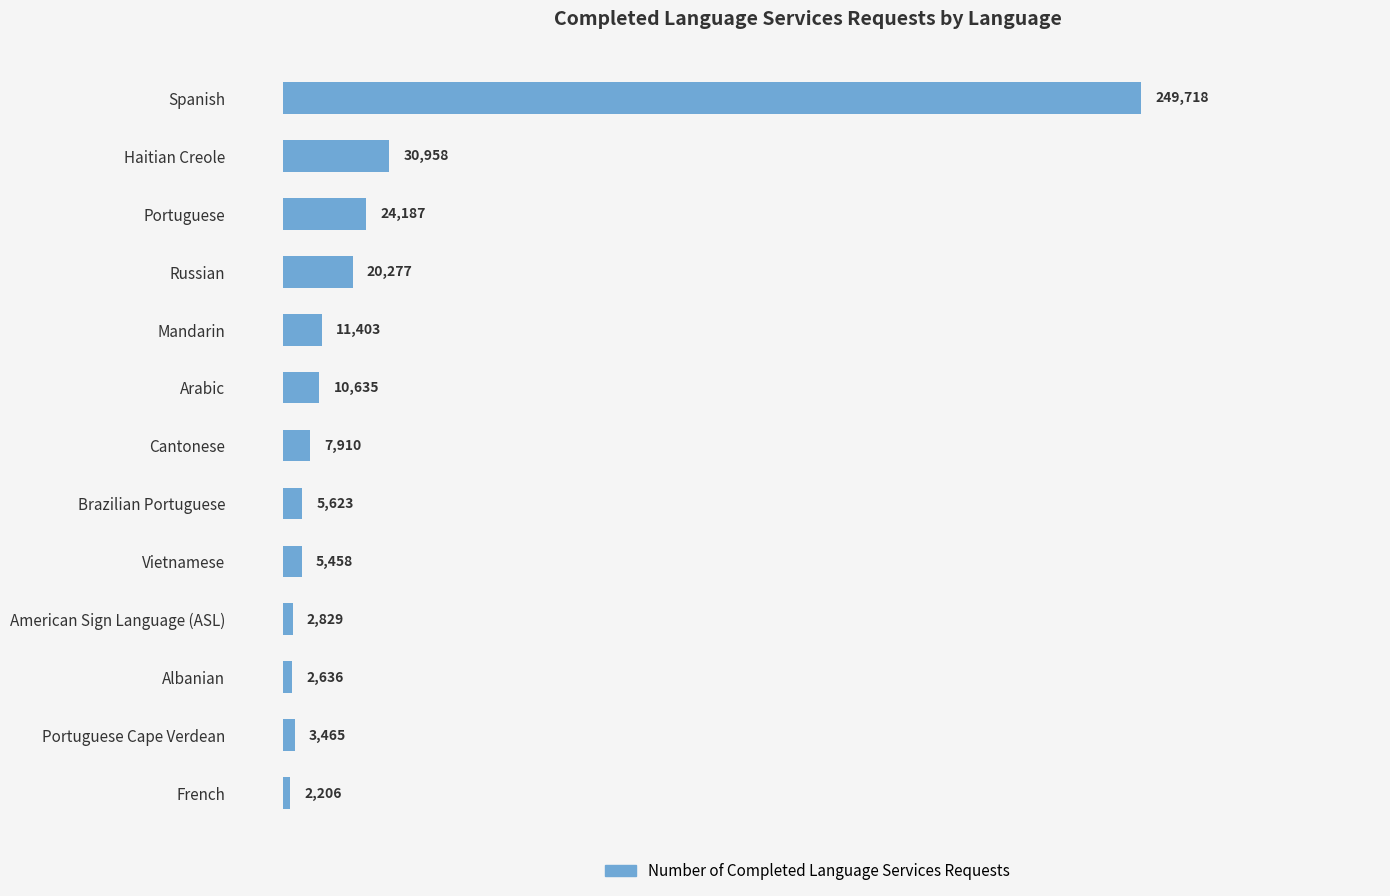

How many bars are there in total?

13